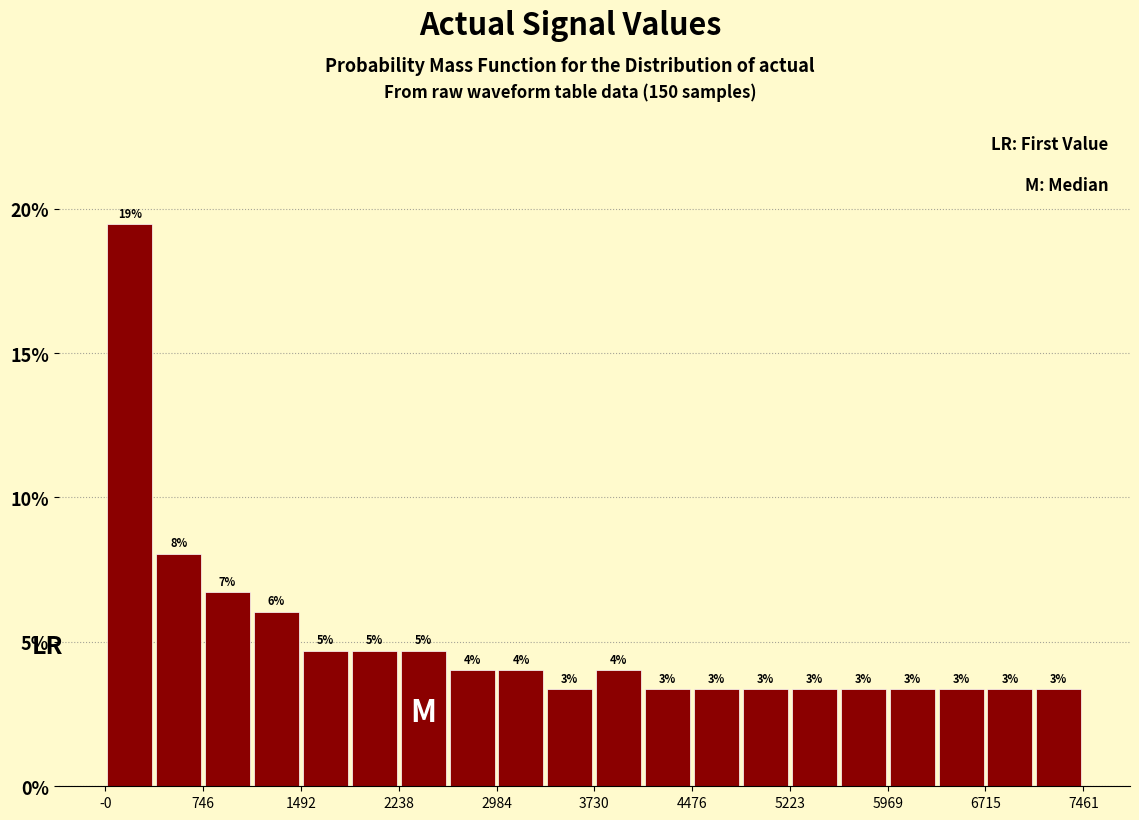

Read against the x-axis, roughly where is the centre of the tallest bar?

200